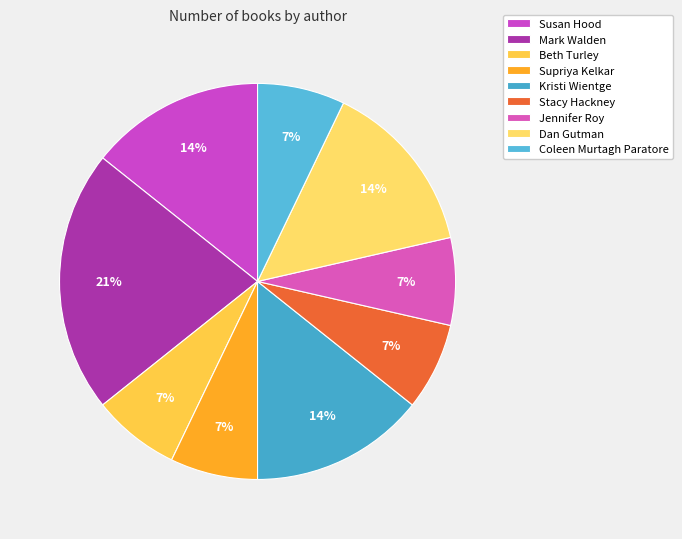

Count the number of slices in the pie.

9